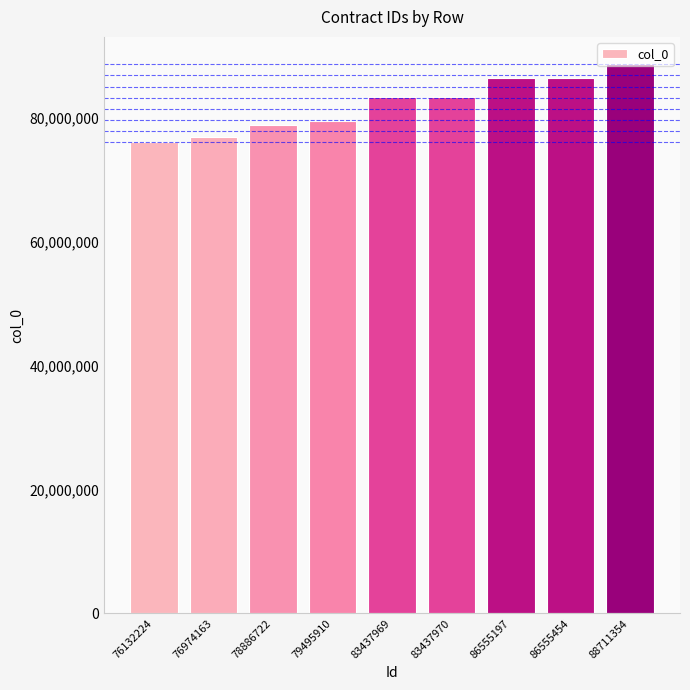

How many categories are shown in the chart?

9